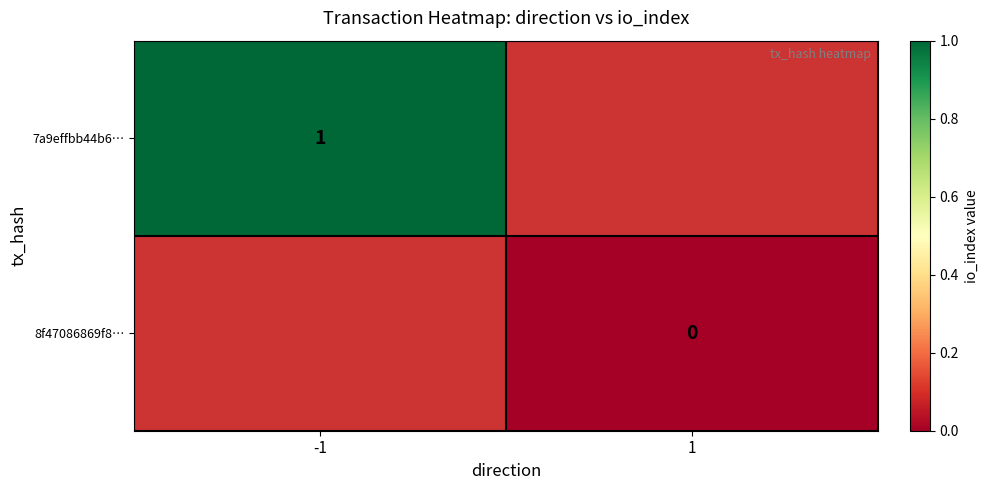

Is it true that 7a9effbb44b6… equals 1 at -1?

True